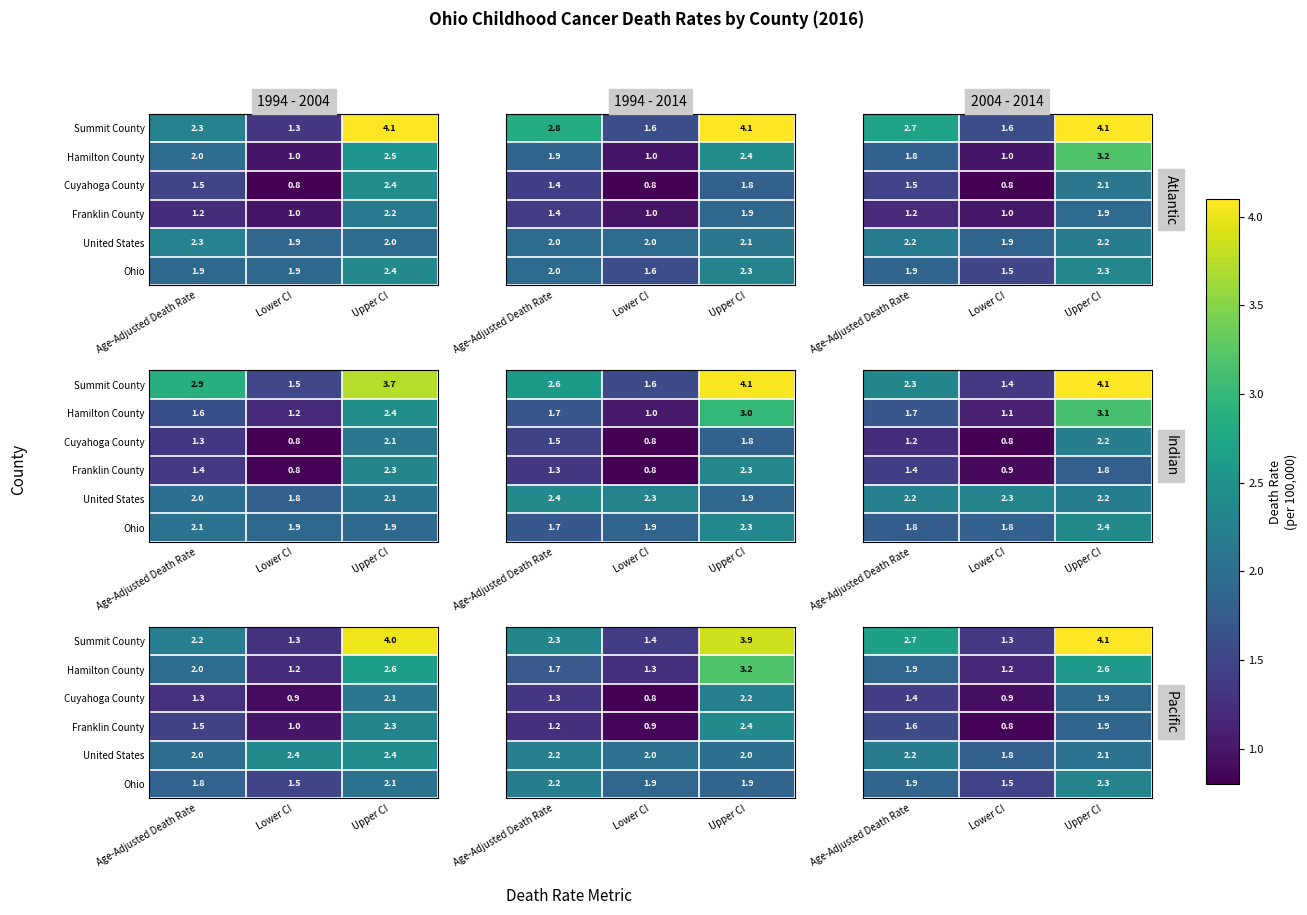

True or false: United States has a value of 3.3 at Upper CI.

False